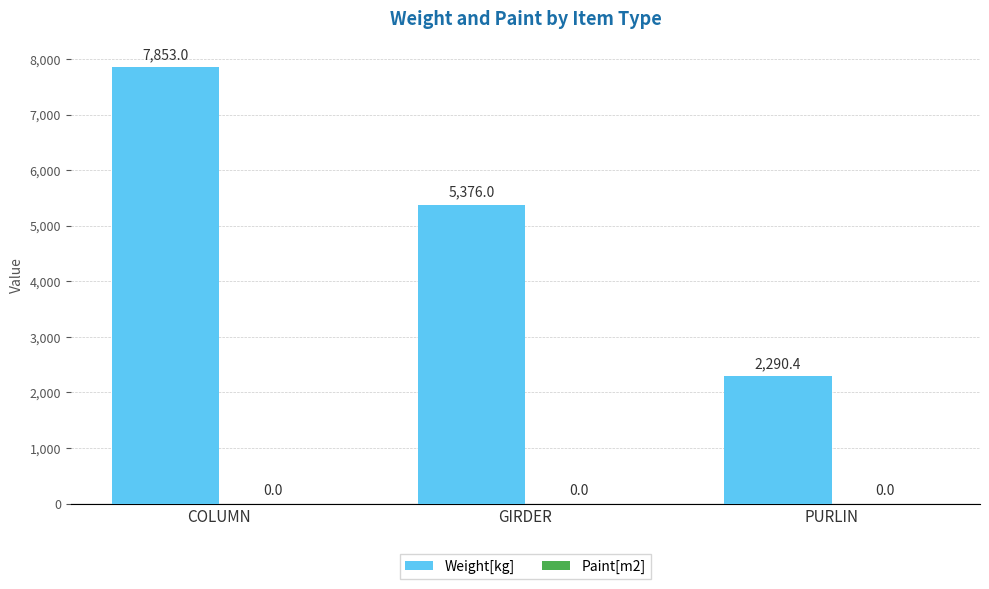

Reading right to left, list all the values displayed in this chart.

2290.4	5376.0	7853.0